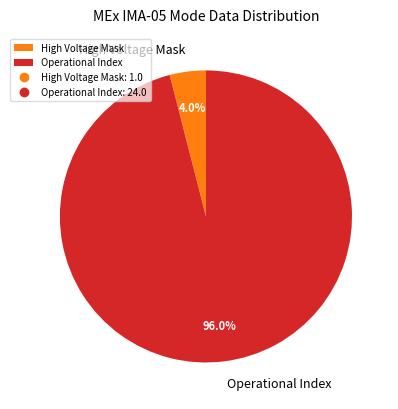

The High Voltage Mask slice represents 4% of the pie. True or false?

True